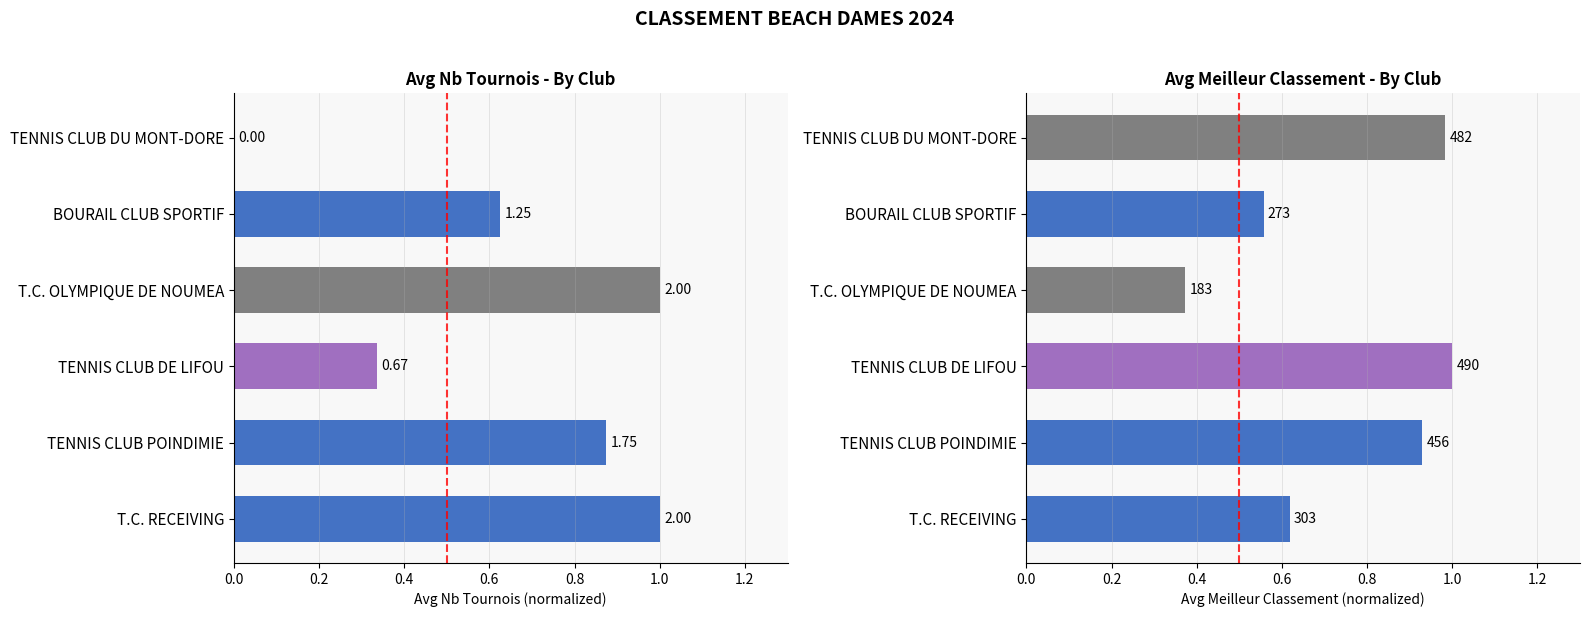

Does the chart contain stacked bars?

No